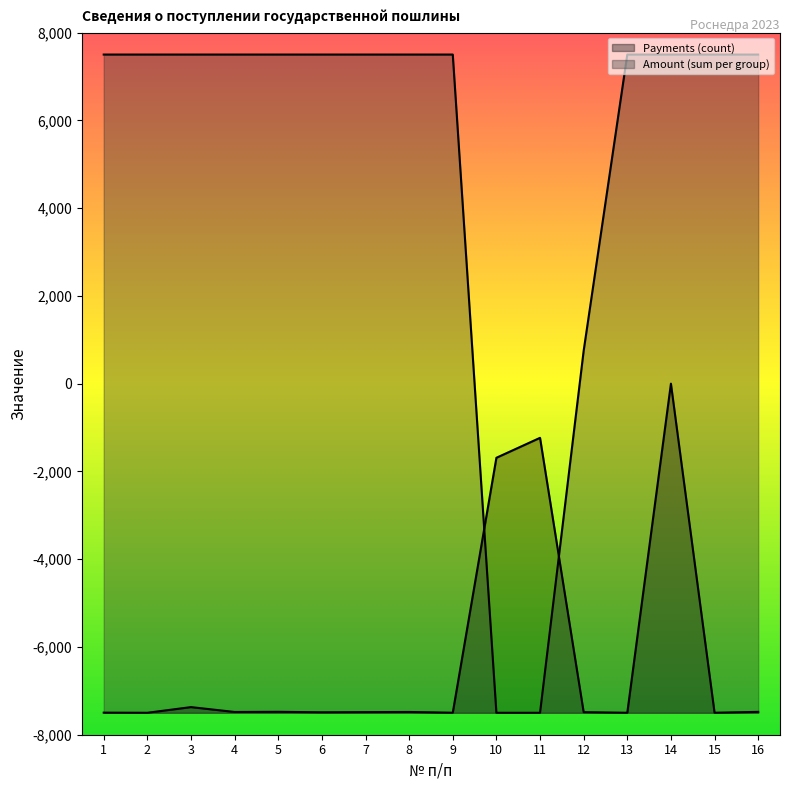

What is the value of the Amount (sum per group) point at the 13th from the left?

7500.0